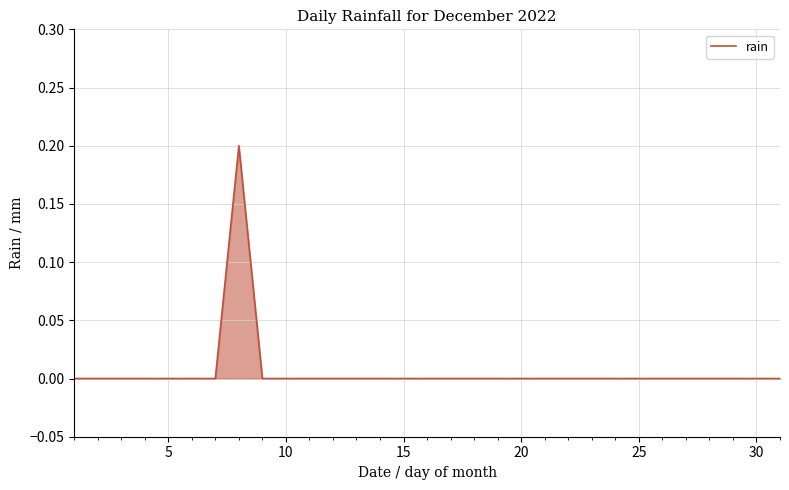

What is the greatest value displayed?

0.2